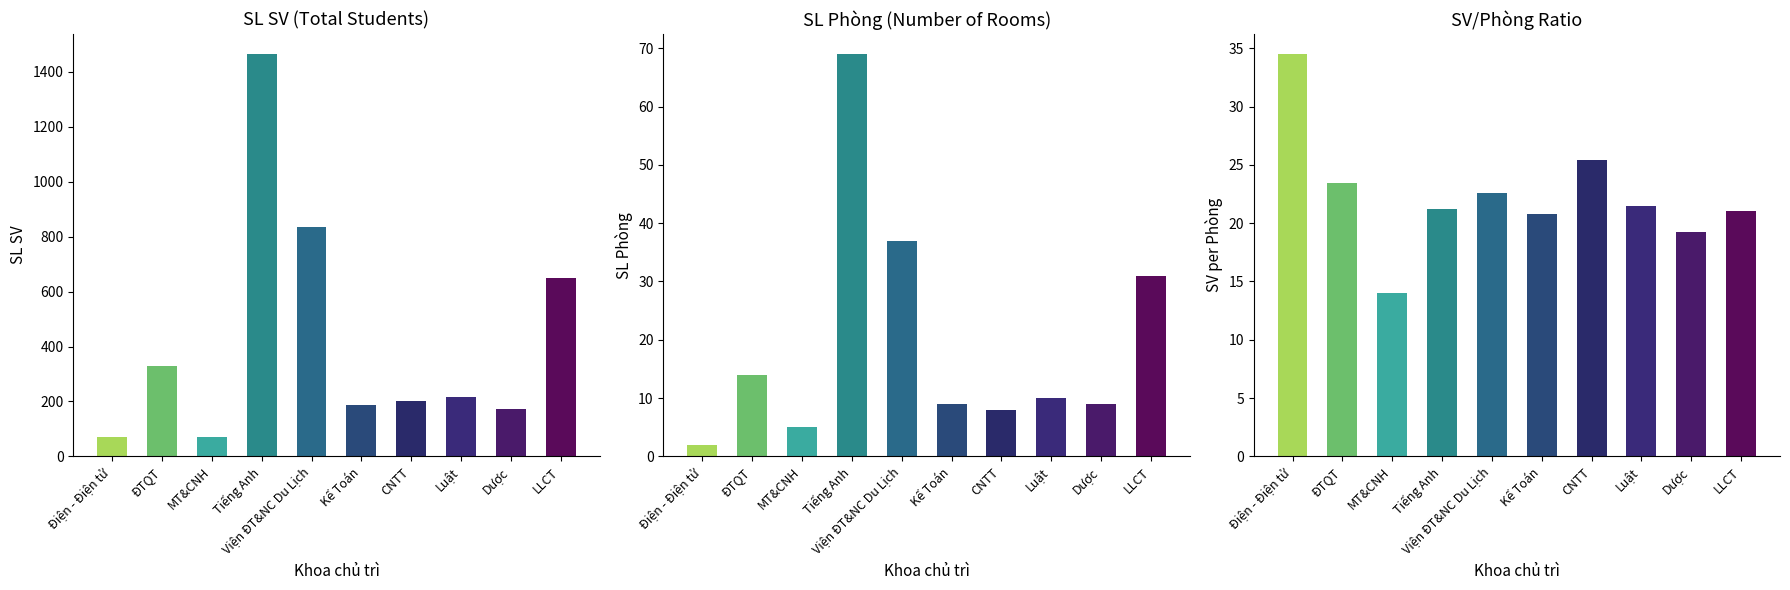

Rank the categories by SL Phòng value from highest to lowest.

Tiếng Anh, Viện ĐT&NC Du Lịch, LLCT, ĐTQT, Luật, Kế Toán, Dược, CNTT, MT&CNH, Điện - Điện tử